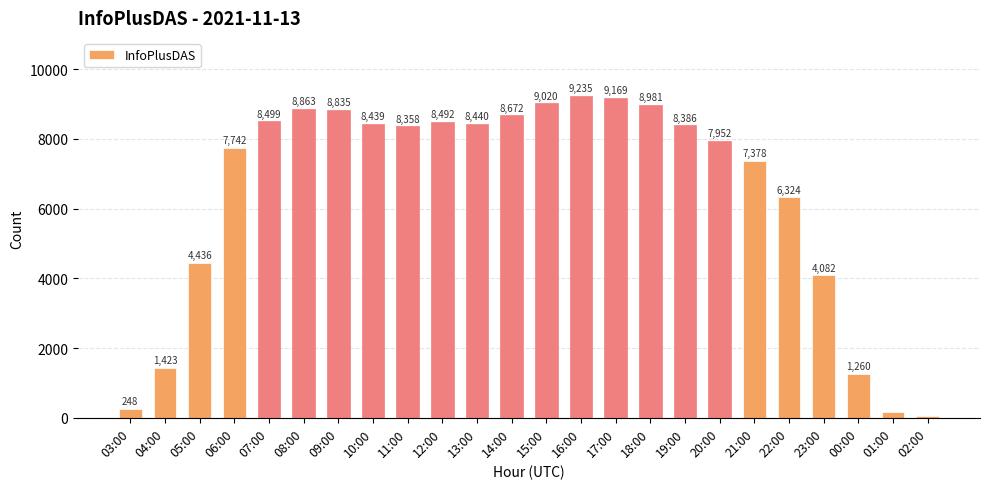

The value at 22:00 is 6324. True or false?

True